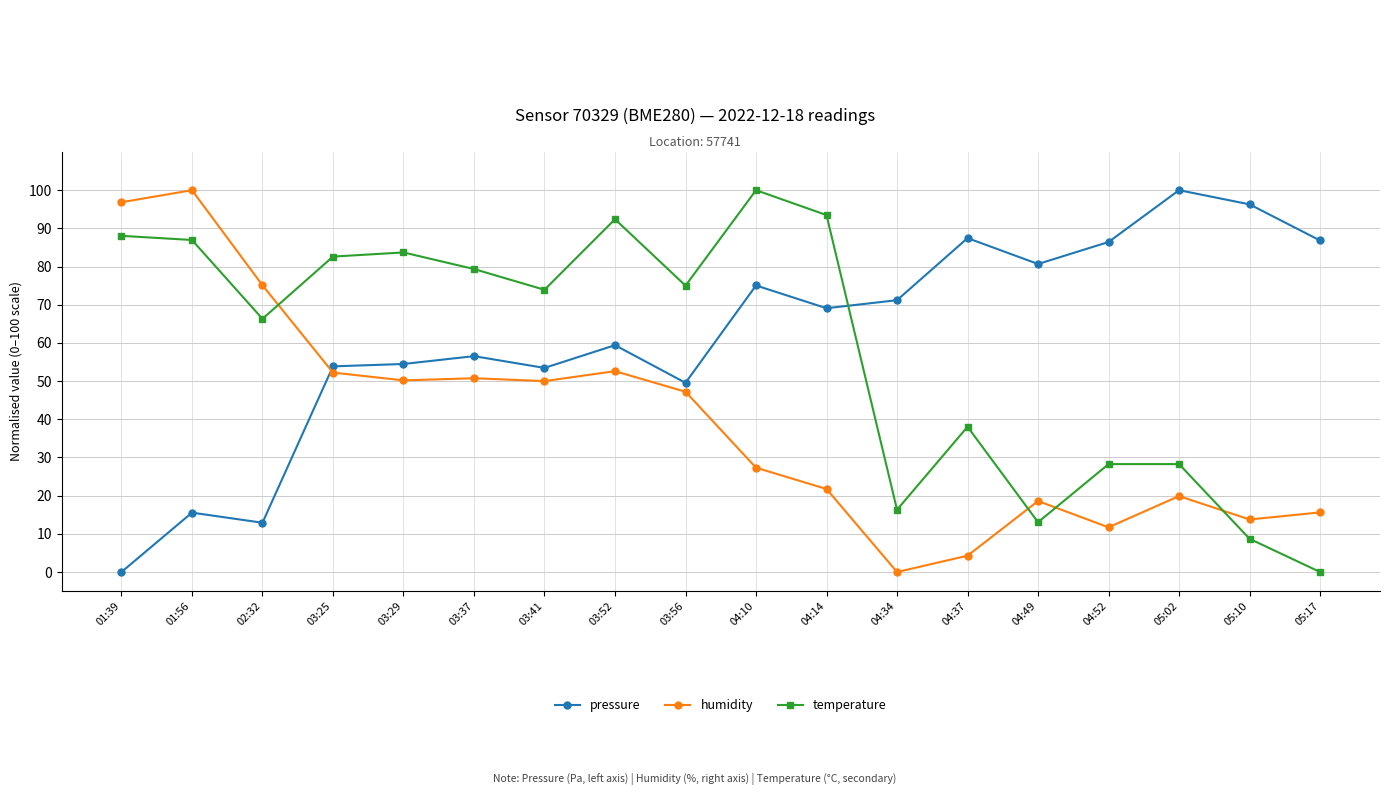

What is the difference between the maximum and minimum values in the pressure series?

100.0